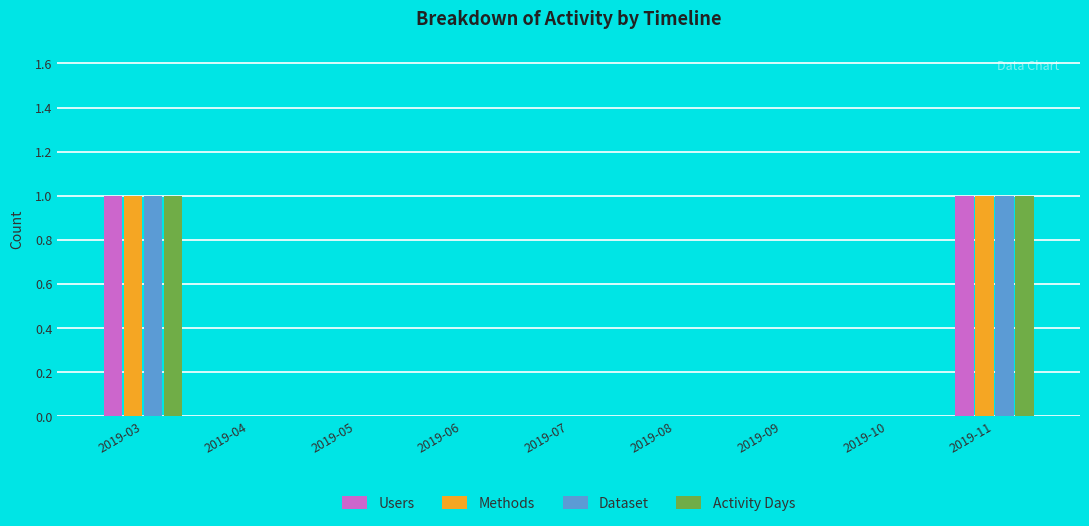

What is the total value across all series at 2019-03?

4